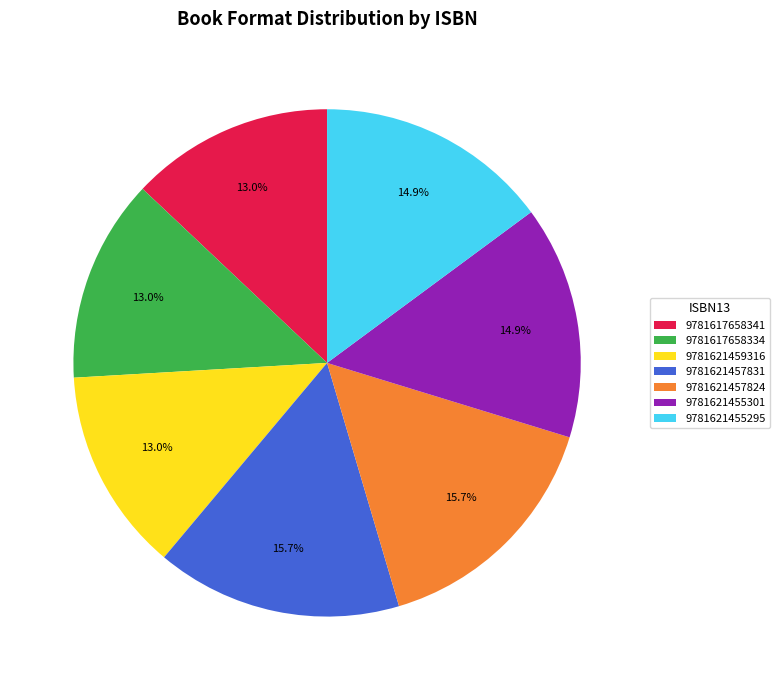

How many segments does this pie chart have?

7